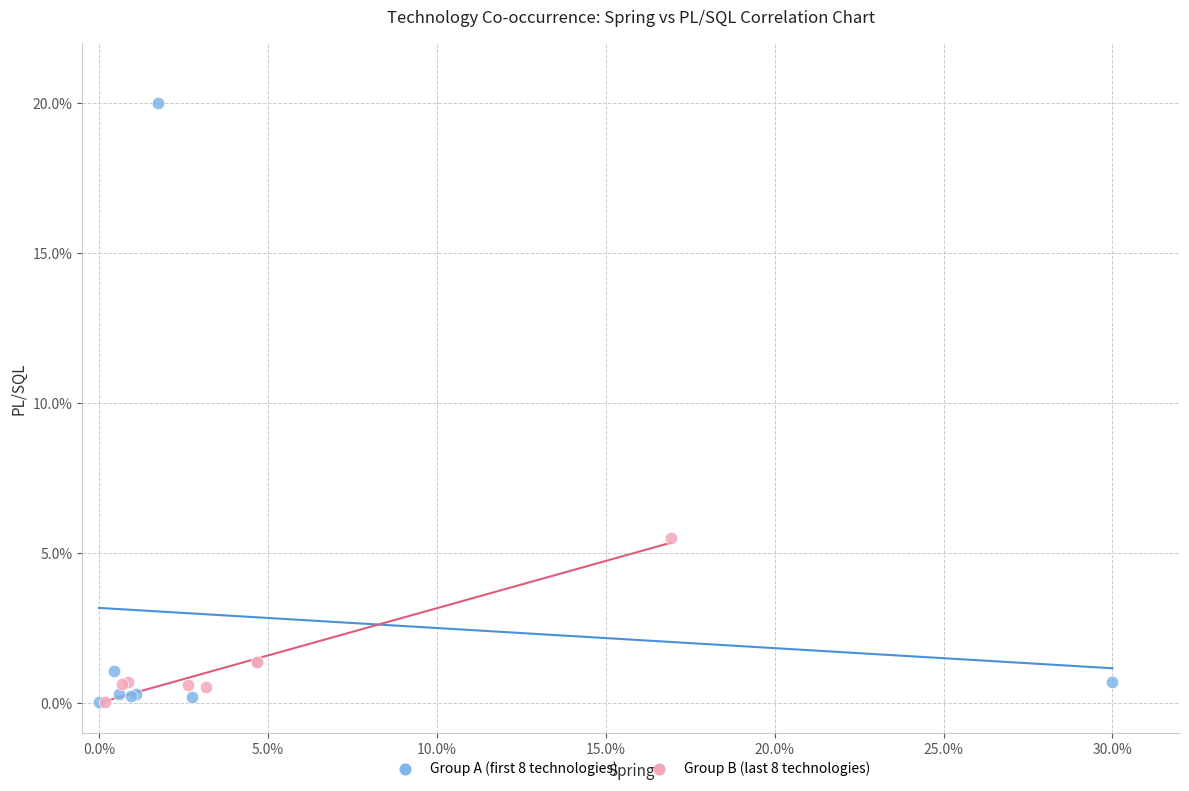

What are all the series names shown in the legend?

Group A (first 8 technologies), Group B (last 8 technologies)